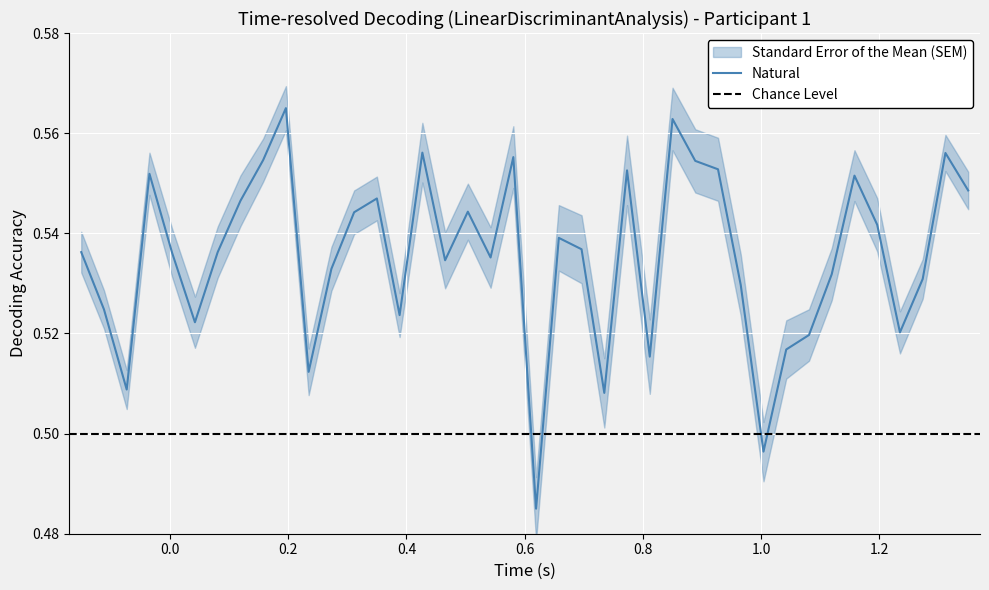

What is the difference between the maximum and minimum values?

0.1